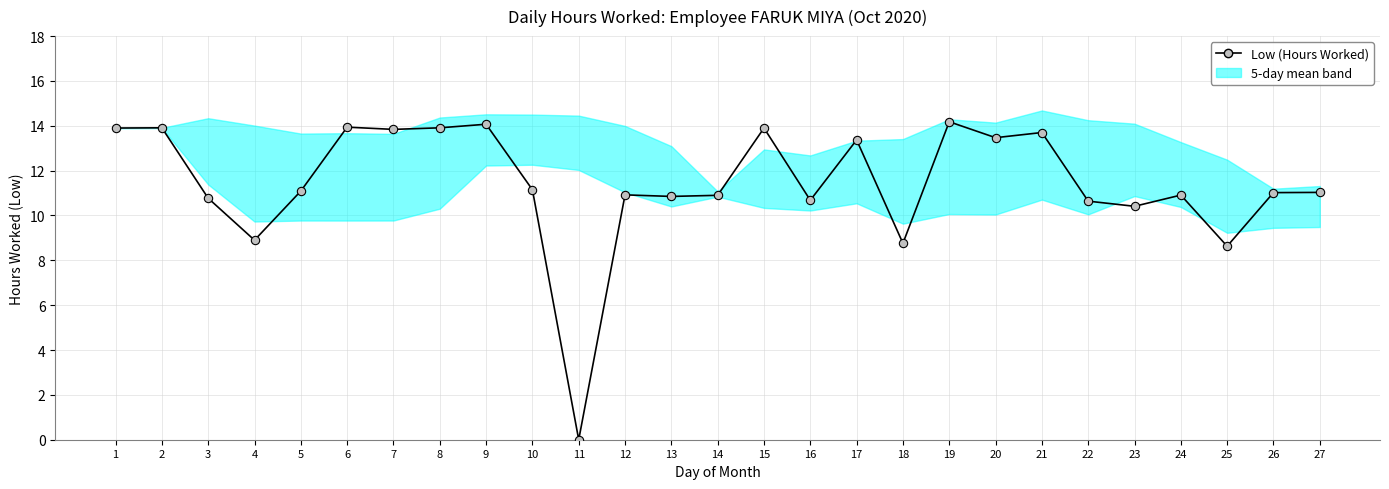

True or false: the data shows 8.8 at 9.

False